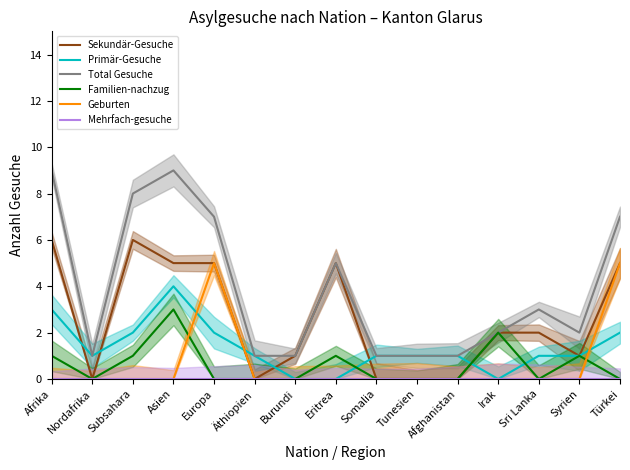

At Türkei, list the series in order from largest to smallest.

Total Gesuche, Sekundär-Gesuche, Geburten, Primär-Gesuche, Familien-nachzug, Mehrfach-gesuche